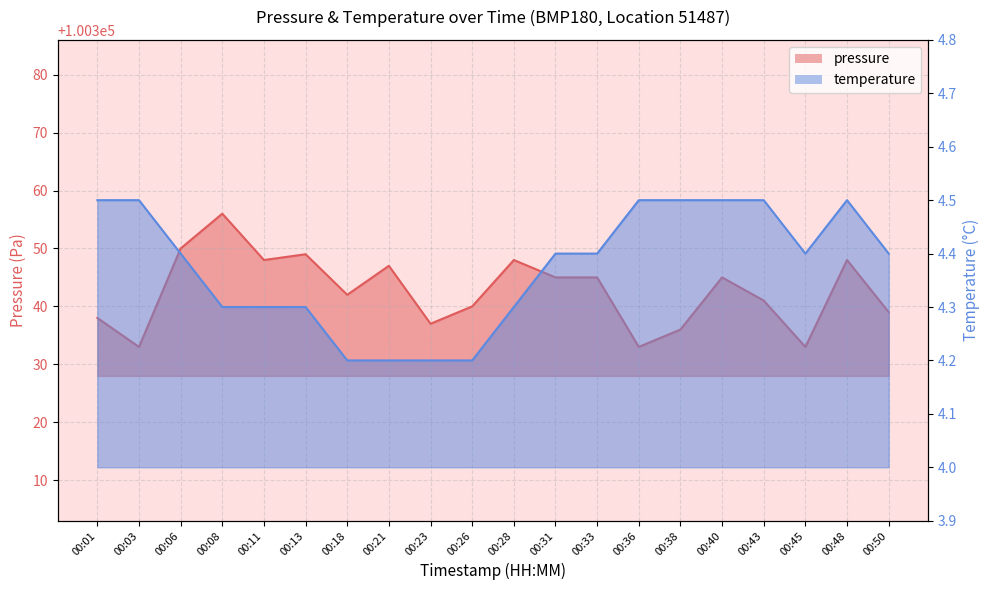

What are all the series names shown in the legend?

pressure, temperature